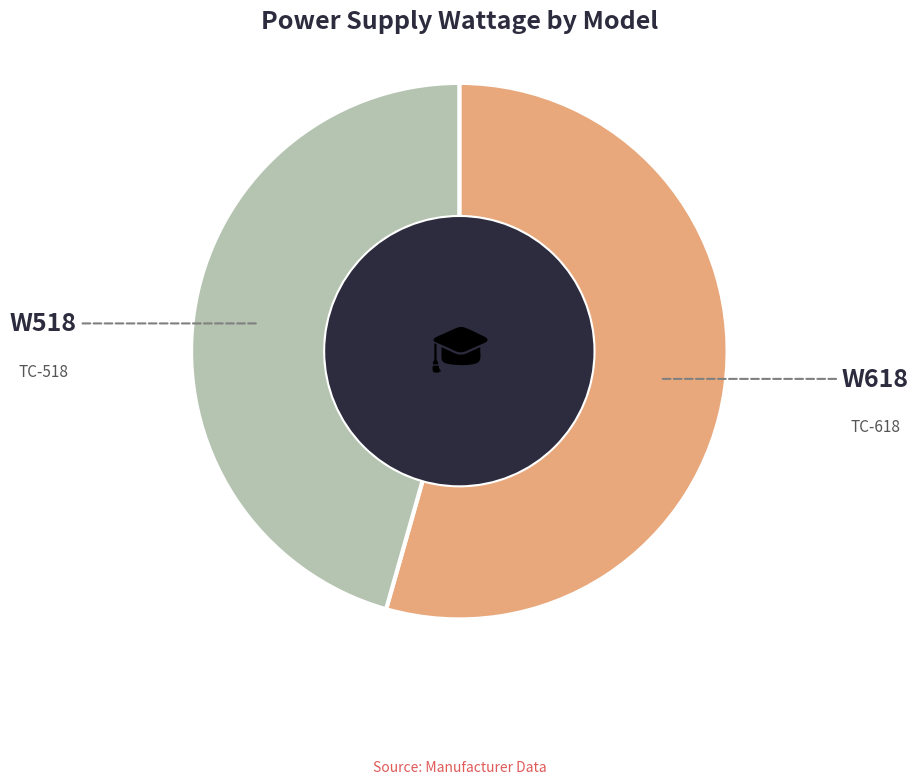

The TC-518 slice represents 46% of the pie. True or false?

True